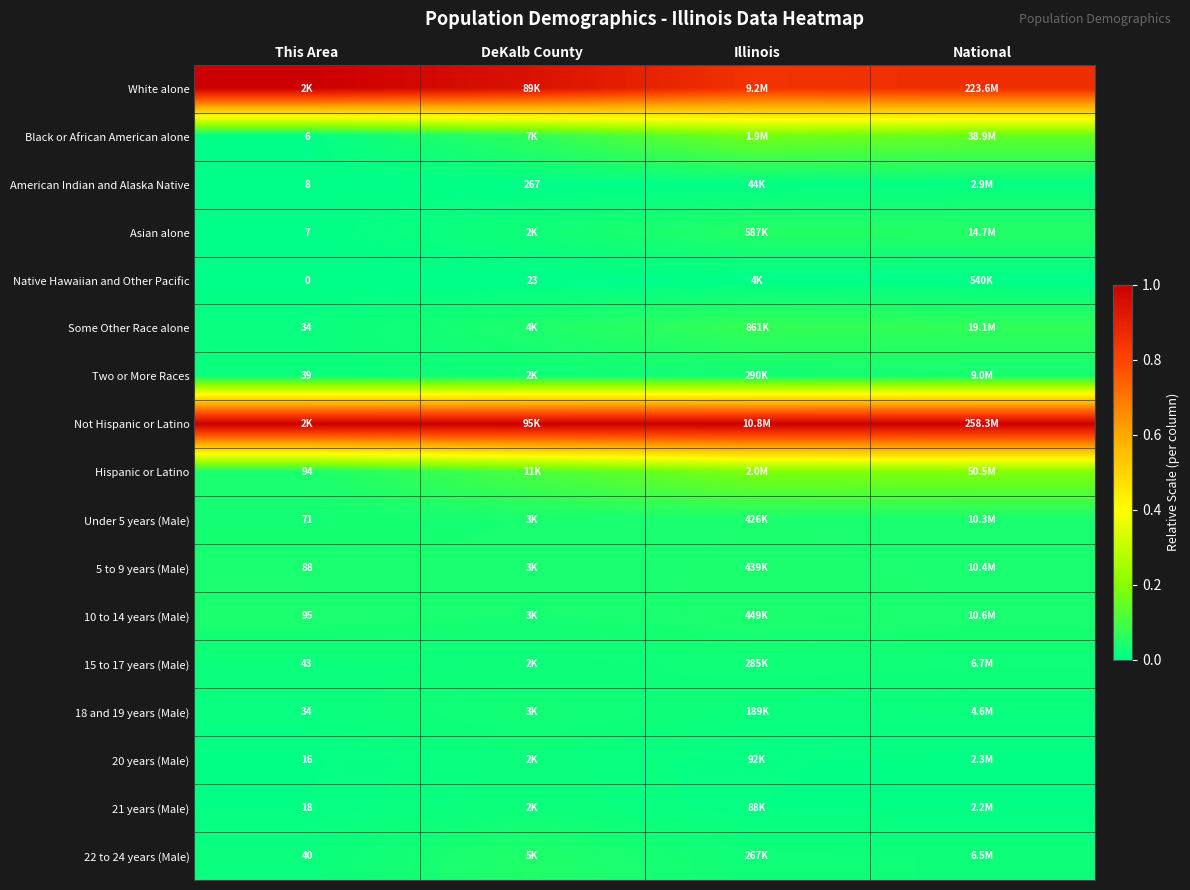

Which series has the largest total across all categories?

Not Hispanic or Latino